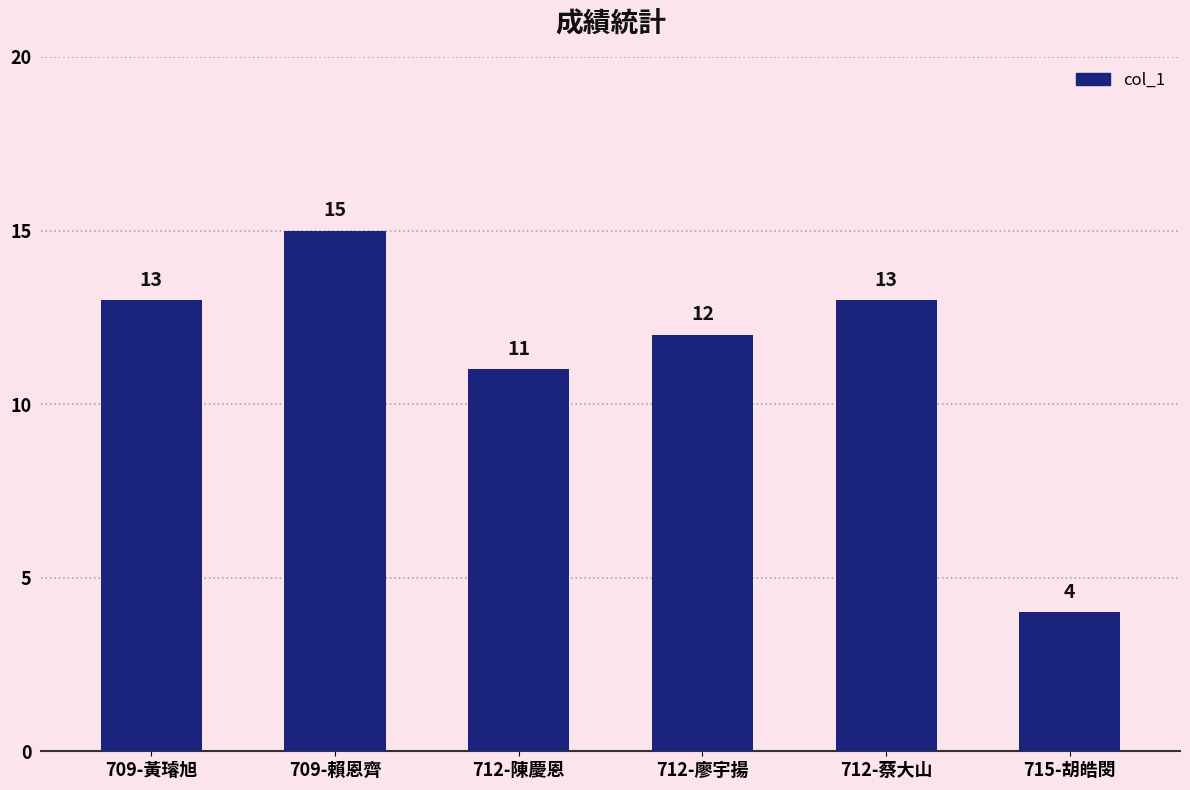

The value at 709-黃璿旭 is 9. True or false?

False